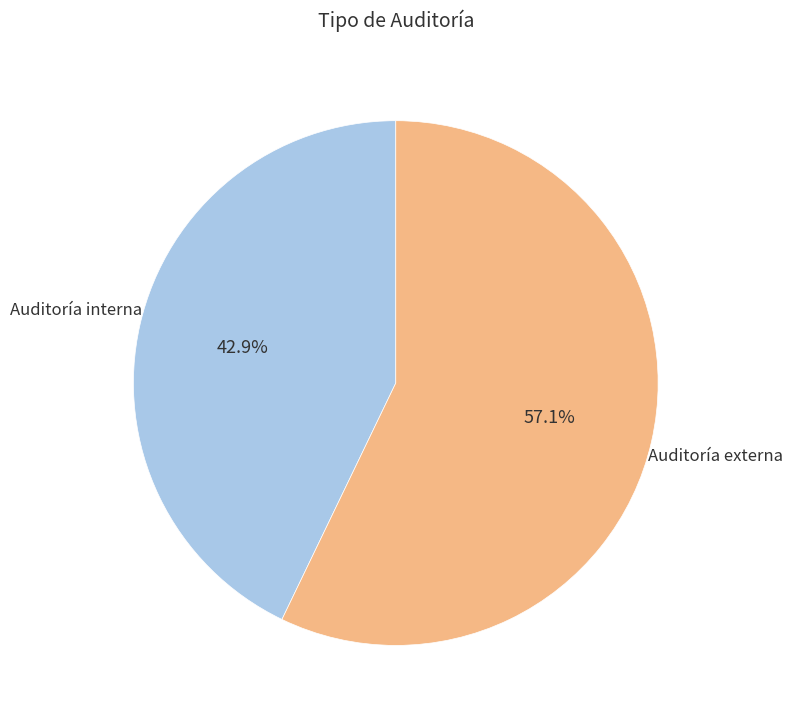

To the nearest percent, what is the average slice percentage?

50%